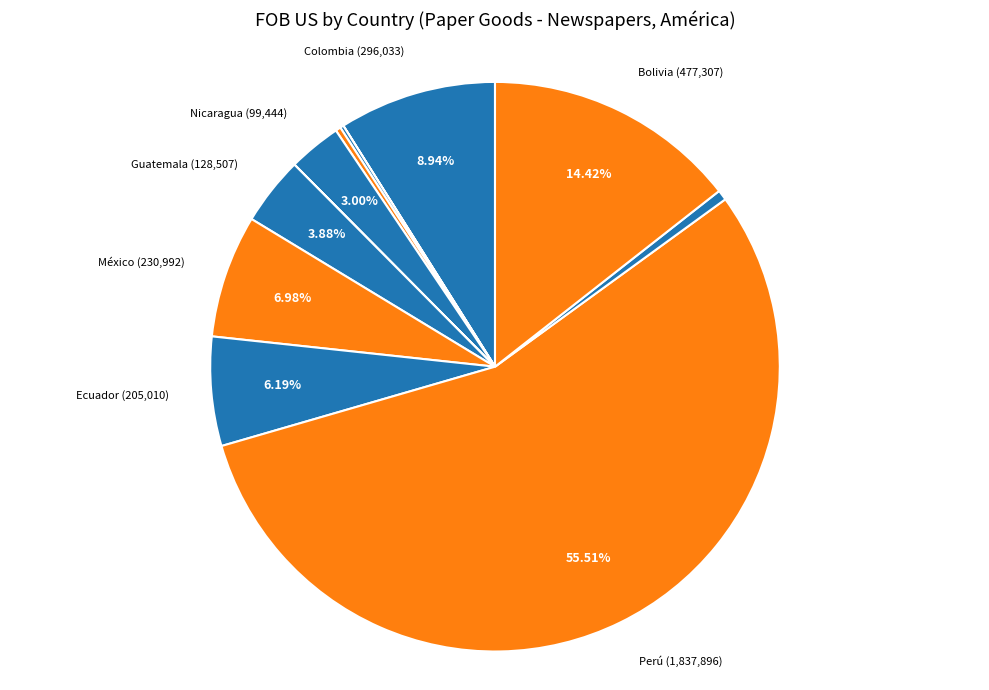

Count the number of slices in the pie.

12